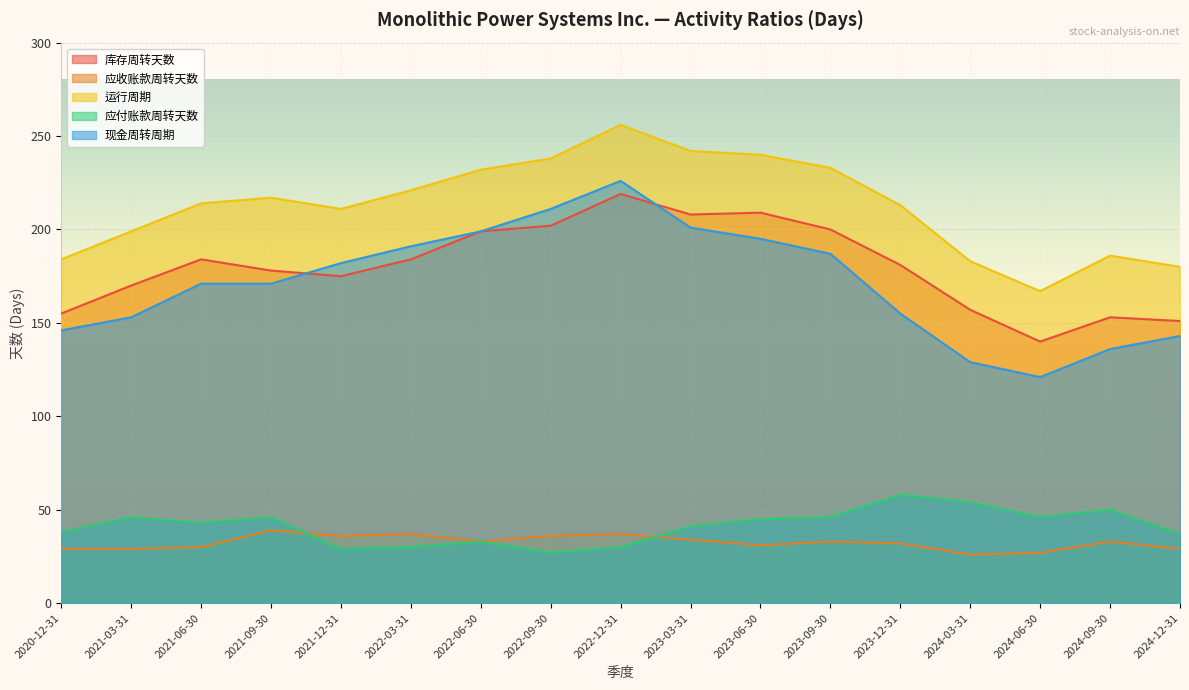

How many distinct data groups are displayed?

5